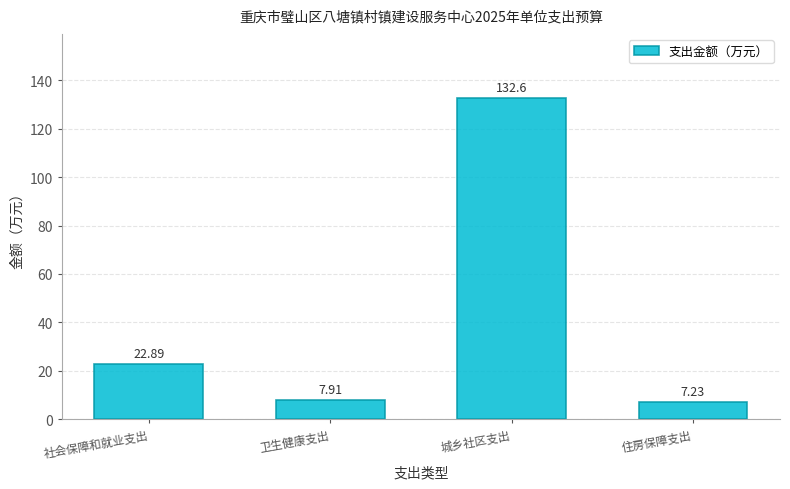

What is the ratio of the value at 卫生健康支出 to the value at 住房保障支出?

1.1